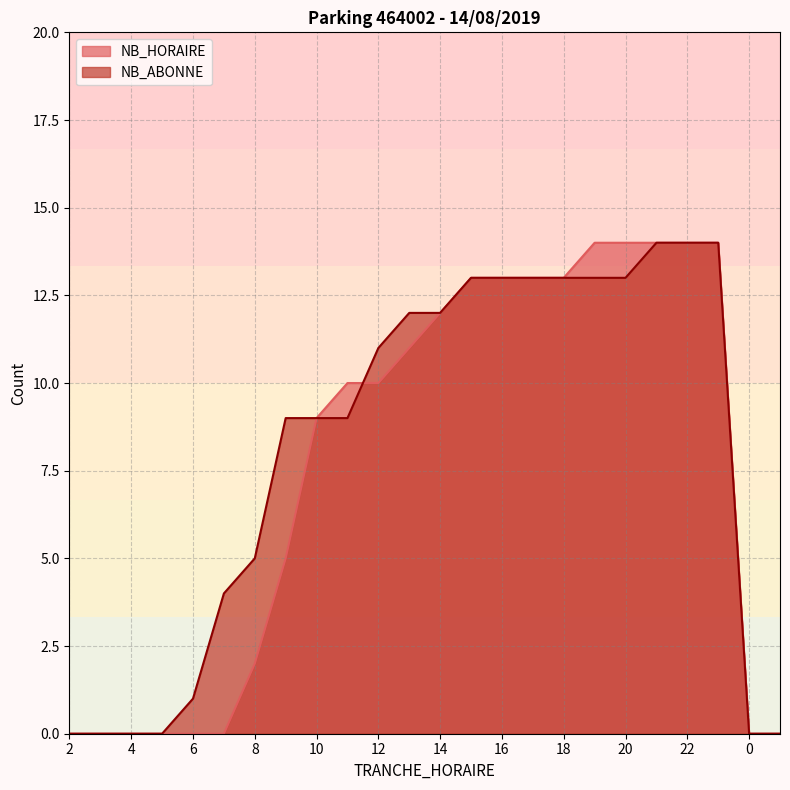

True or false: NB_HORAIRE has more than 1 points higher than both neighbors.

False